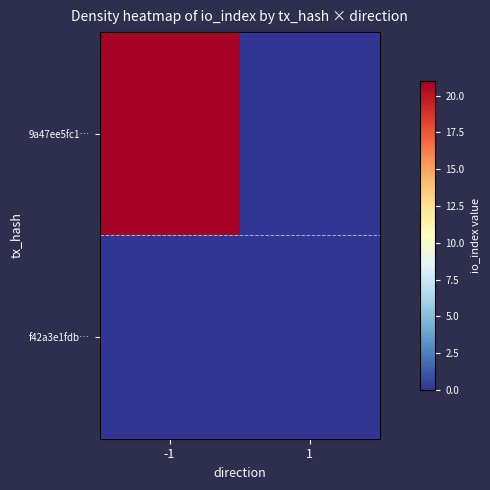

Rank the series by their maximum value, from lowest to highest.

f42a3e1fdb…, 9a47ee5fc1…